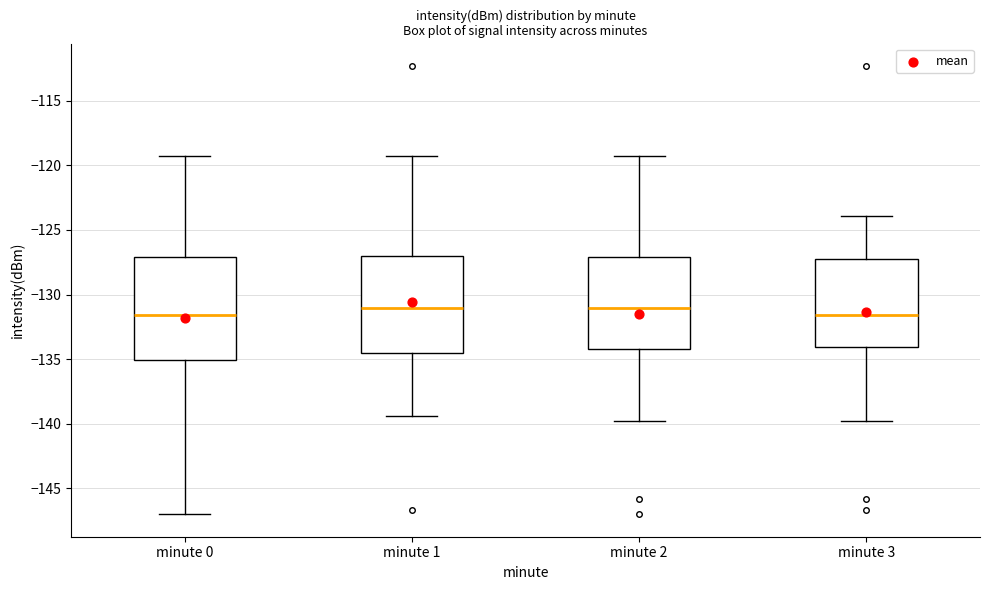

Where does the lower whisker of the box for minute 2 end on the y-axis? The values are not printed on the chart, so give them approximately, as read against the axis.

-140.0